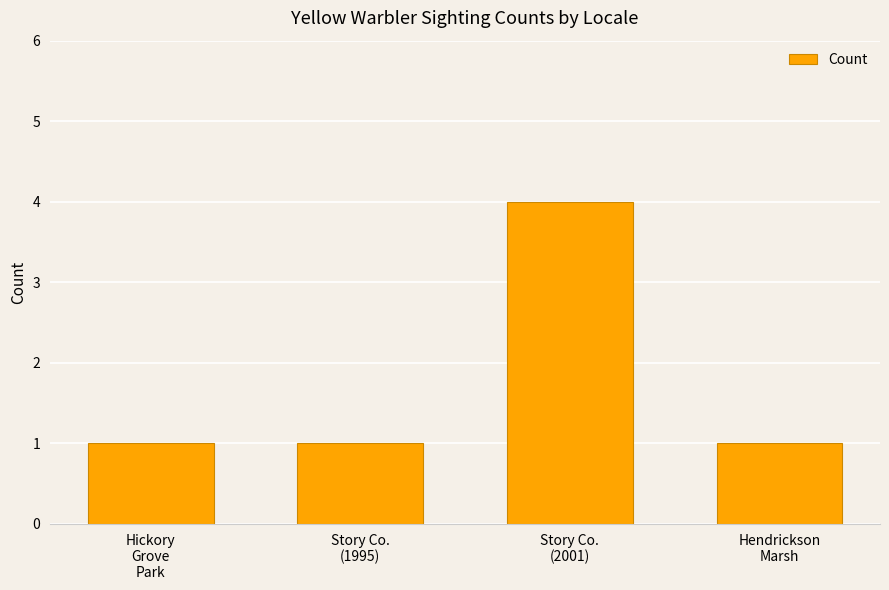

What position from the right is Story Co.
(2001)?

2